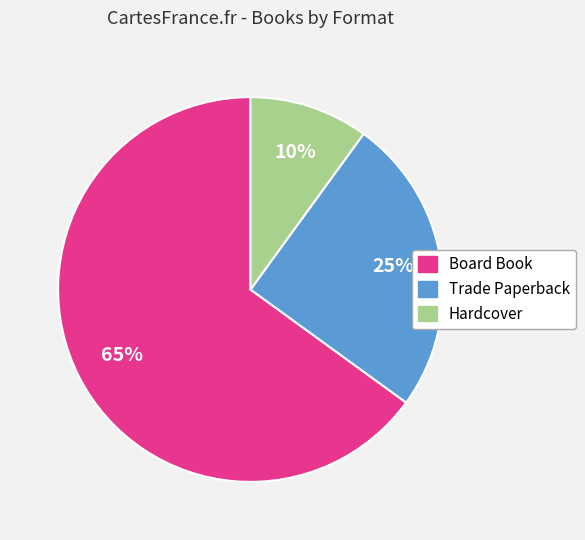

To the nearest percent, what is the combined percentage of Trade Paperback and Board Book?

90%